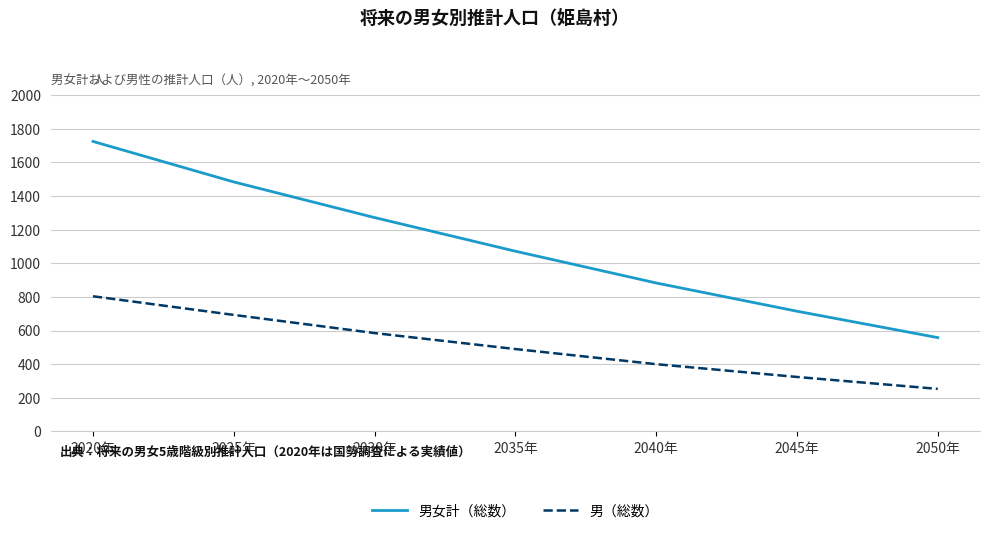

Rank the categories by 男（総数） value from lowest to highest.

2050年, 2045年, 2040年, 2035年, 2030年, 2025年, 2020年